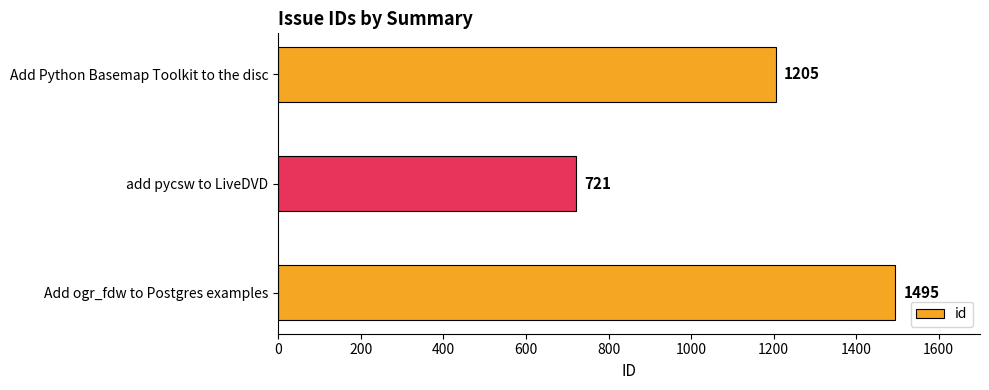

List the labels in order of value, largest first.

Add ogr_fdw to Postgres examples, Add Python Basemap Toolkit to the disc, add pycsw to LiveDVD